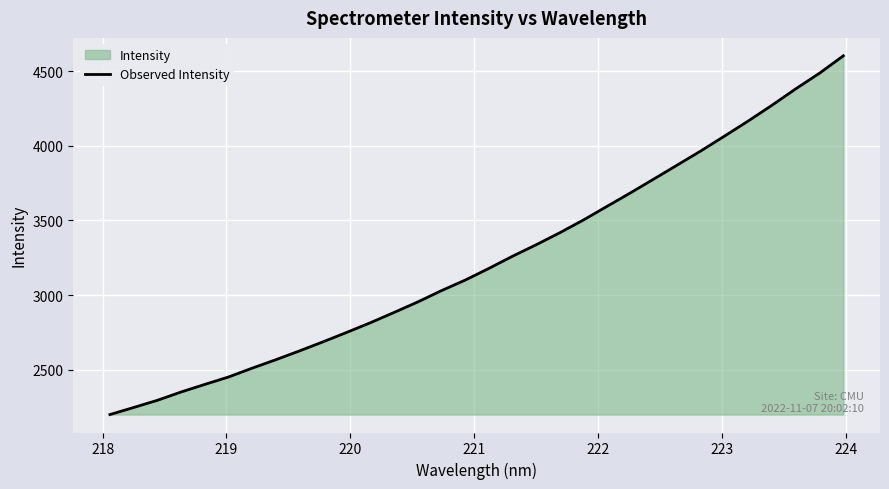

What is the smallest value displayed?

2199.5